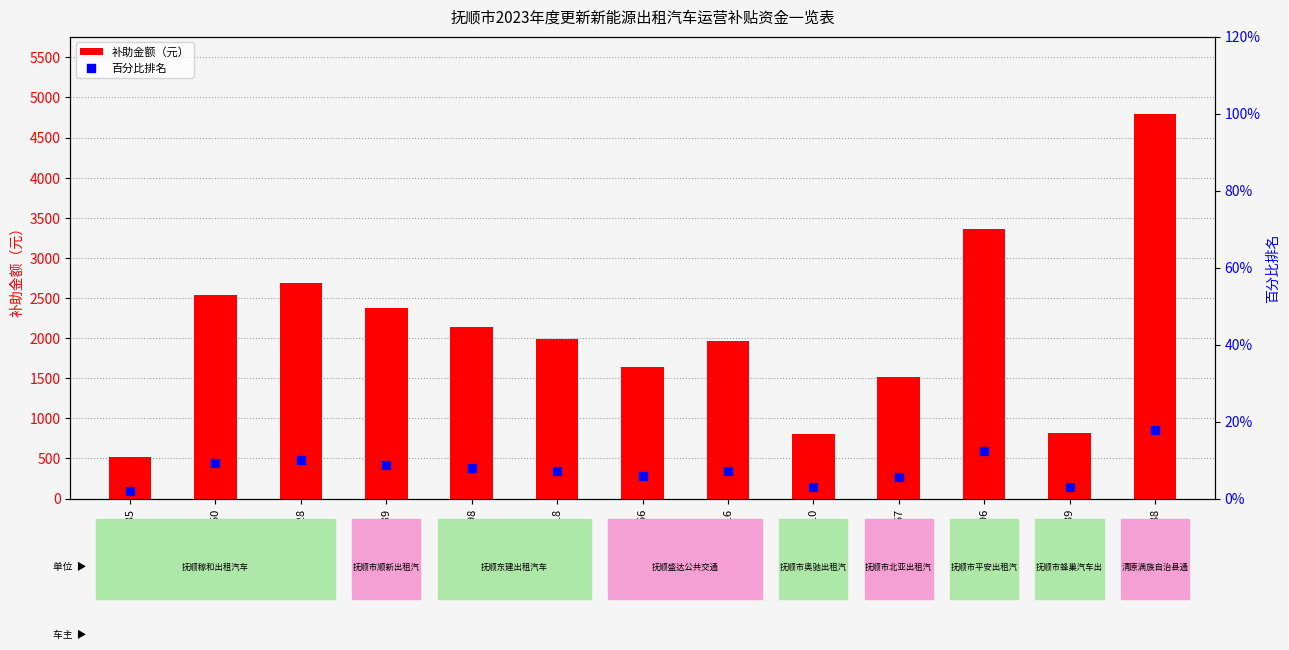

At which category is the sum across all series the highest?

辽DD02388